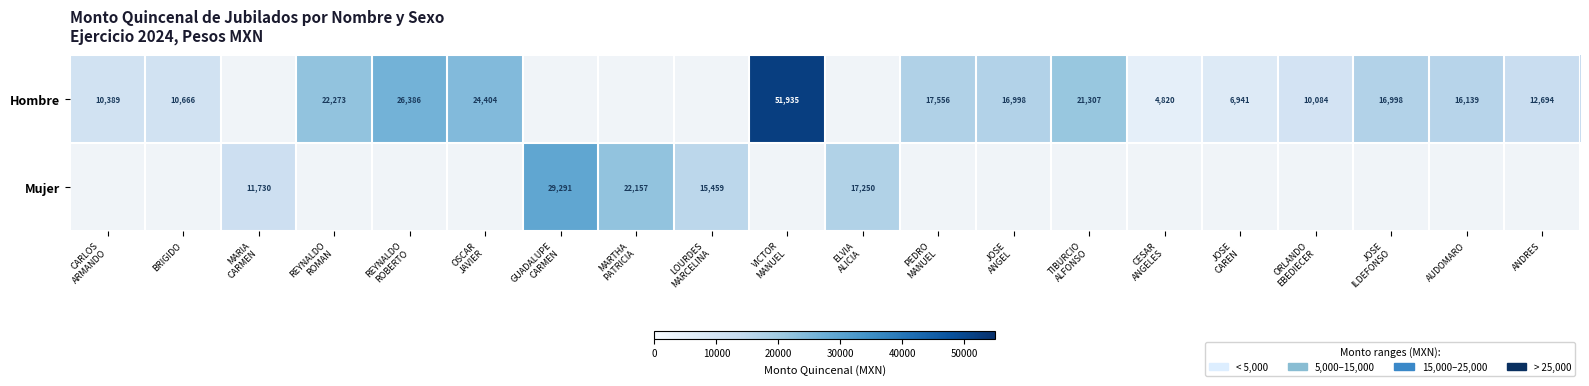

Between JOSE
ANGEL and VICTOR
MANUEL, which is larger?

VICTOR
MANUEL